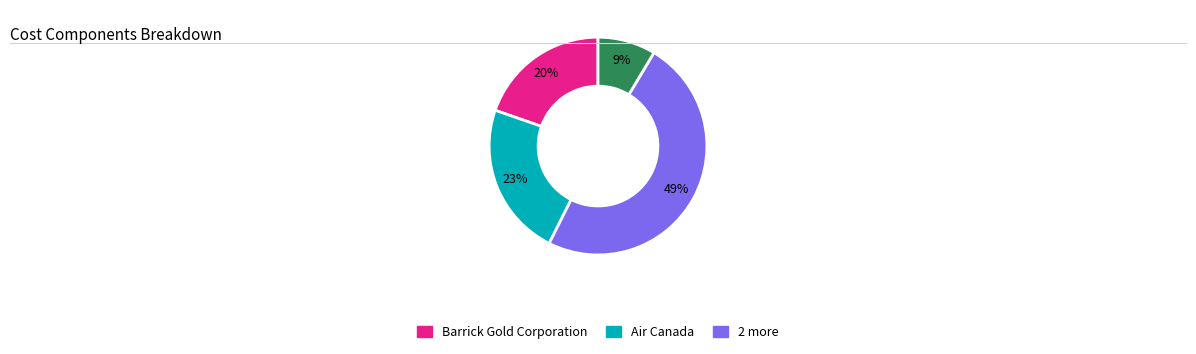

To the nearest percent, what is the average slice percentage?

25%